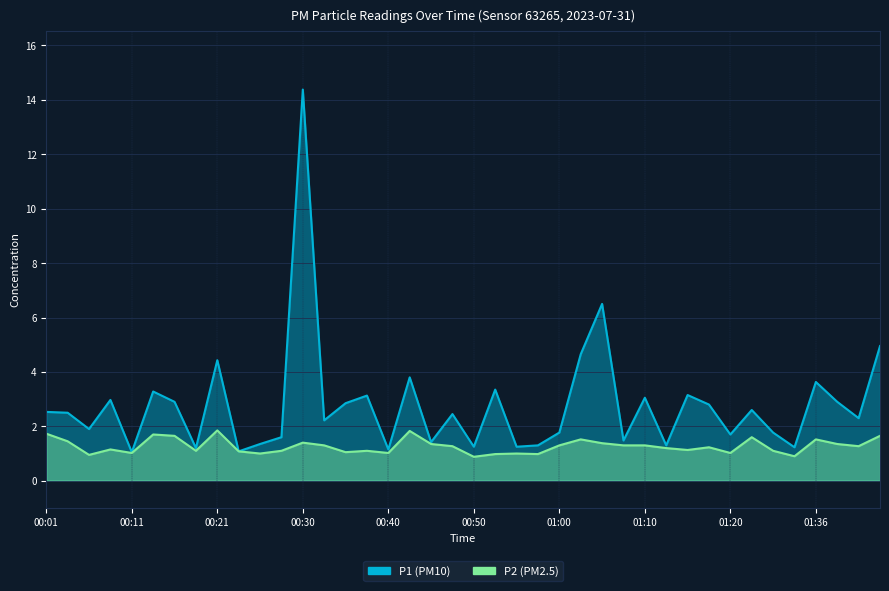

What is the value of the P2 point at the 5th from the left?

1.0